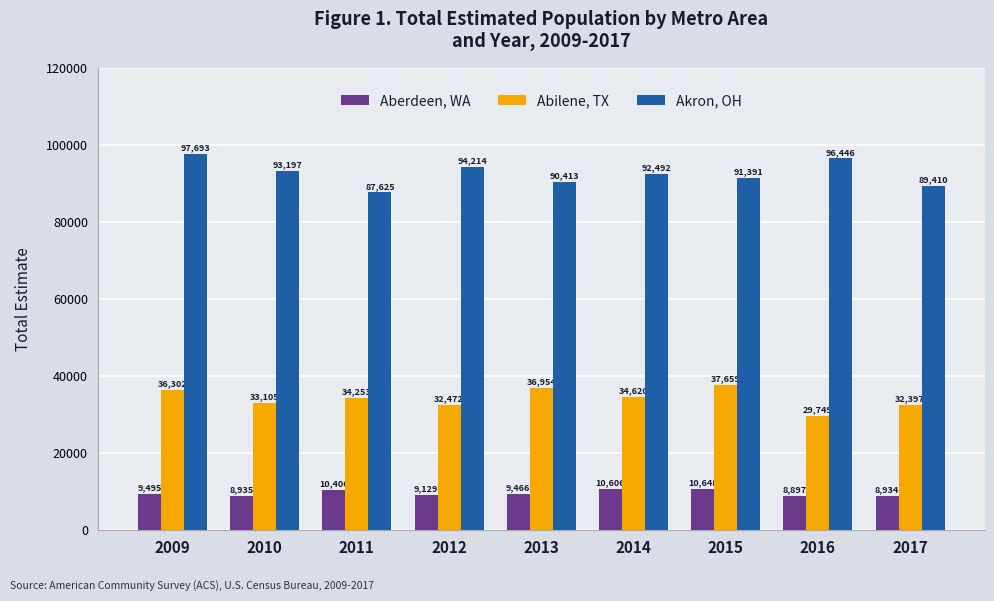

How many bars are there in each group?

3